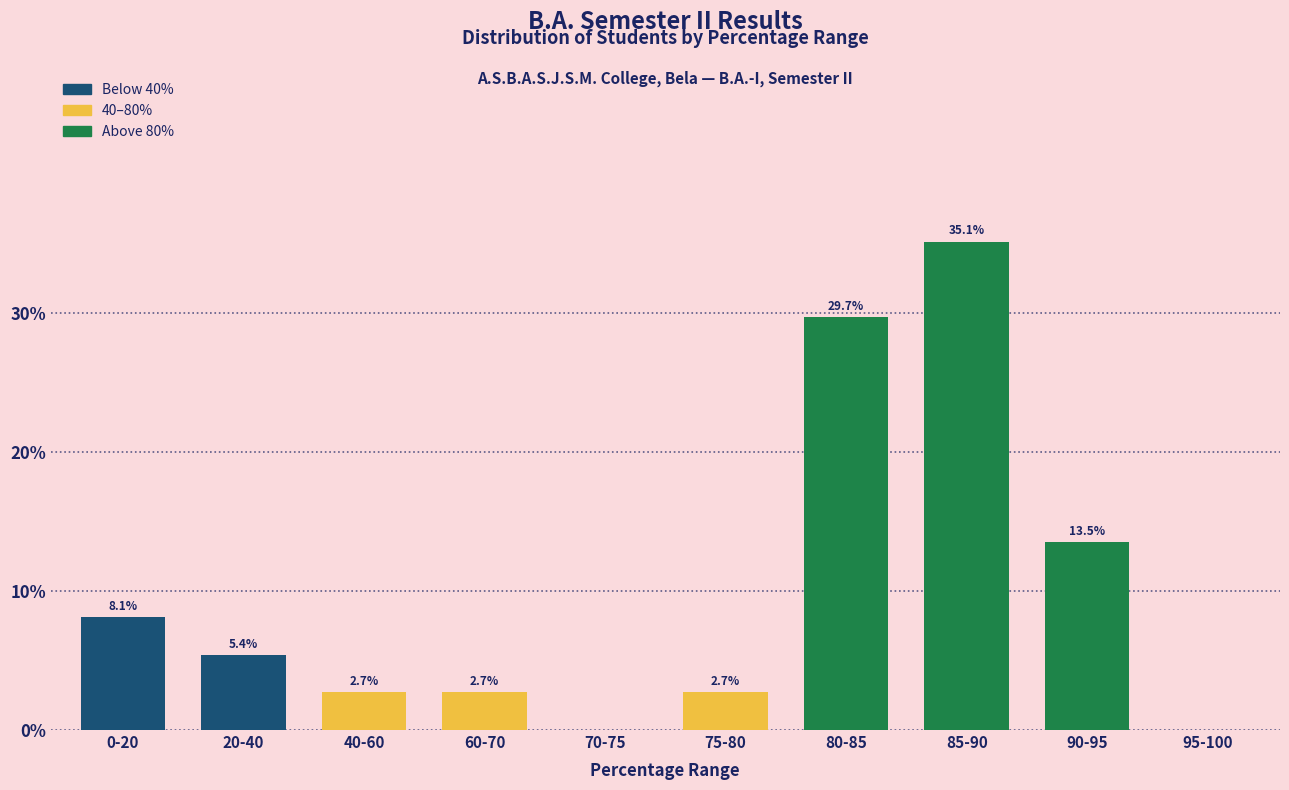

Count the number of data series in this chart.

1